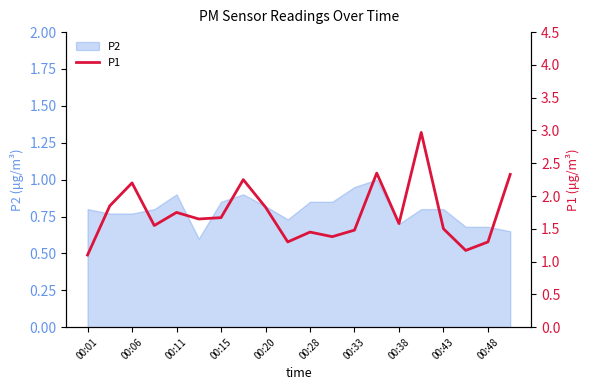

The value of P2 at 00:11 is 0.5. True or false?

False